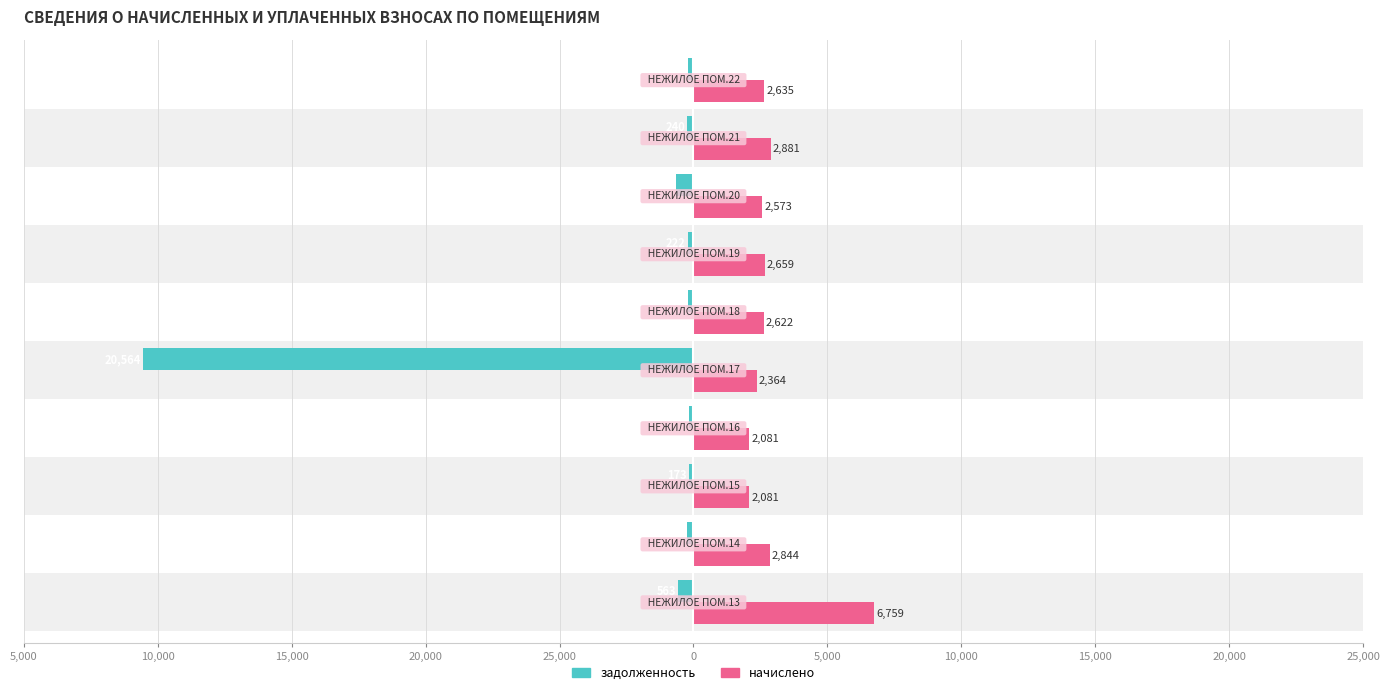

Reading left to right, list all the values displayed in this chart.

задолженность: 25,000=-563.3	20,000=-237.0	15,000=-173.4	10,000=-173.4	5,000=-20563.7	0=-218.5	5,000=-221.6	10,000=-643.3	15,000=-240.1	20,000=-219.6
начислено: 25,000=6759.2	20,000=2844.1	15,000=2080.7	10,000=2080.7	5,000=2363.9	0=2622.5	5,000=2659.4	10,000=2573.2	15,000=2881.0	20,000=2634.7